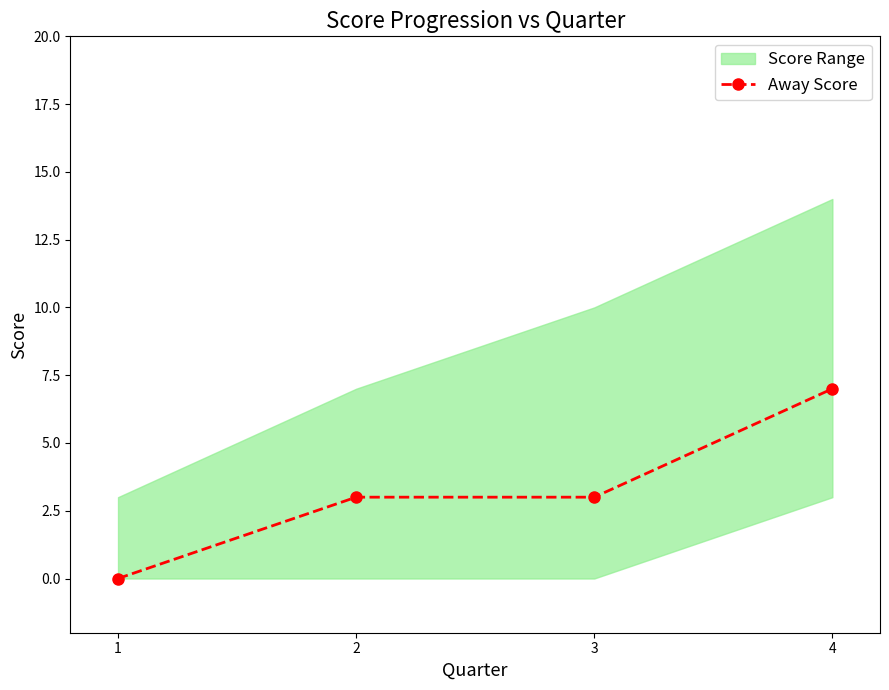

Reading right to left, transcribe all the data shown in this chart.

4=7	3=3	2=3	1=0